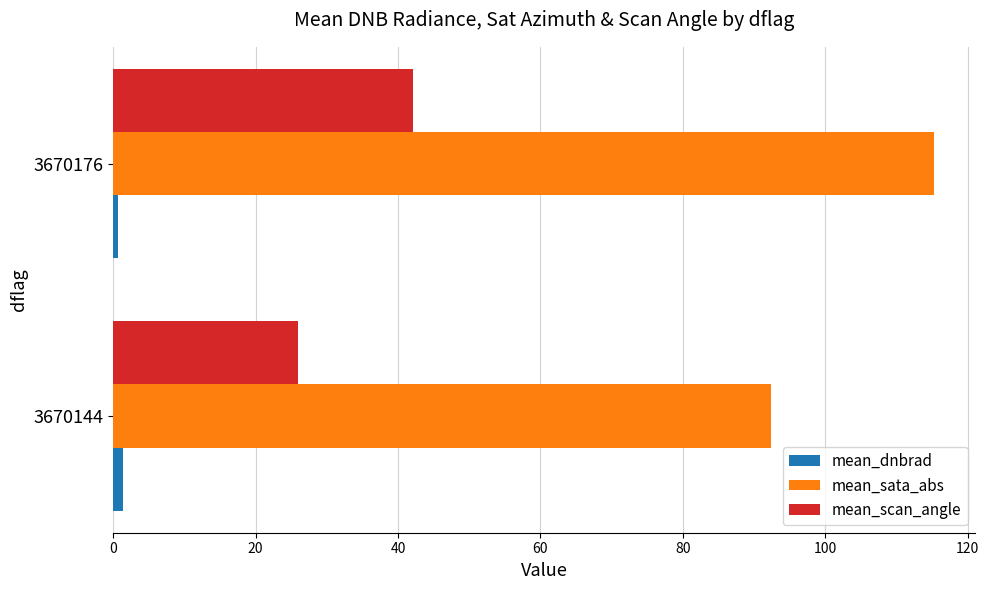

Which series has the largest total across all categories?

mean_sata_abs